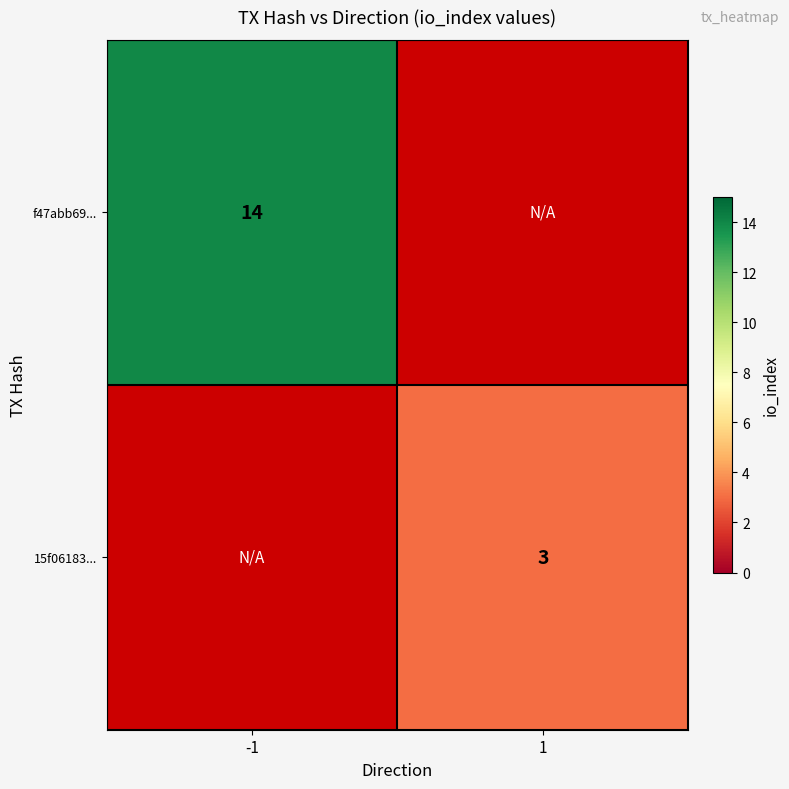

Count the number of categories in the chart.

2